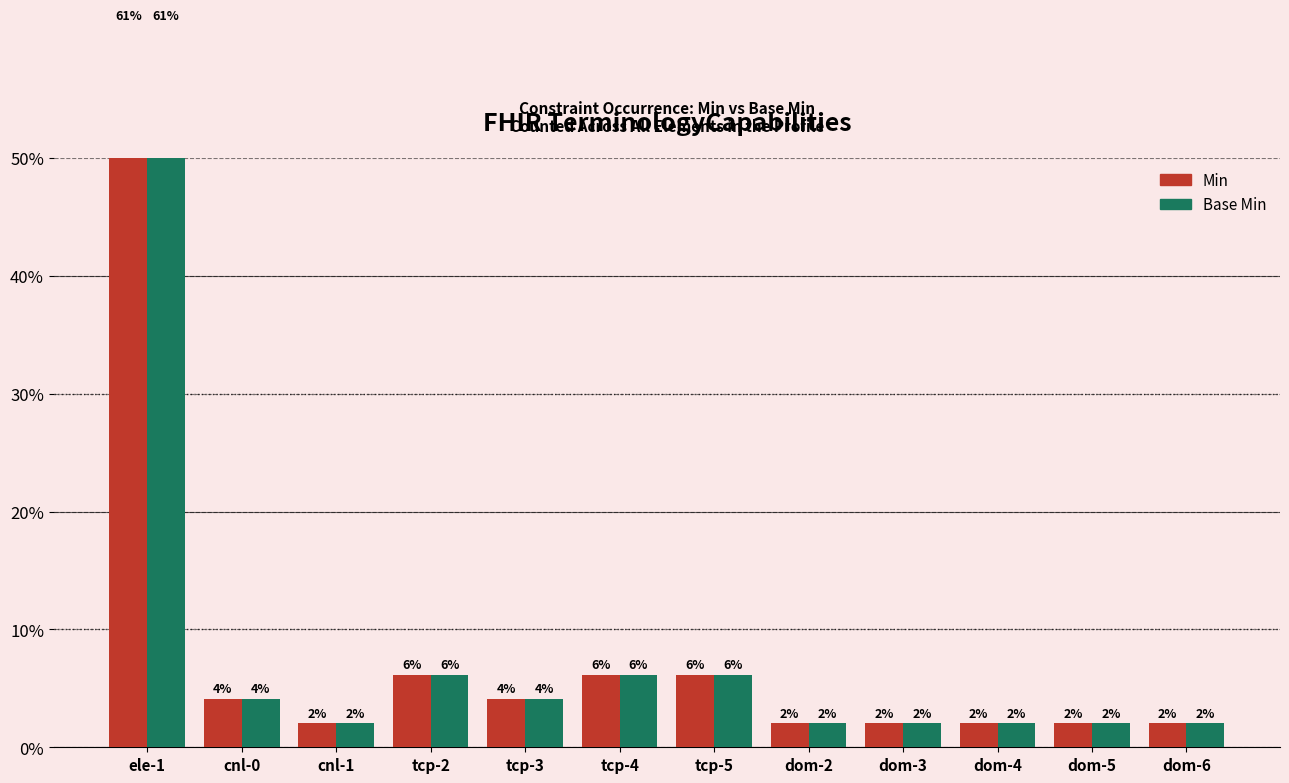

How many series are shown in this chart?

2